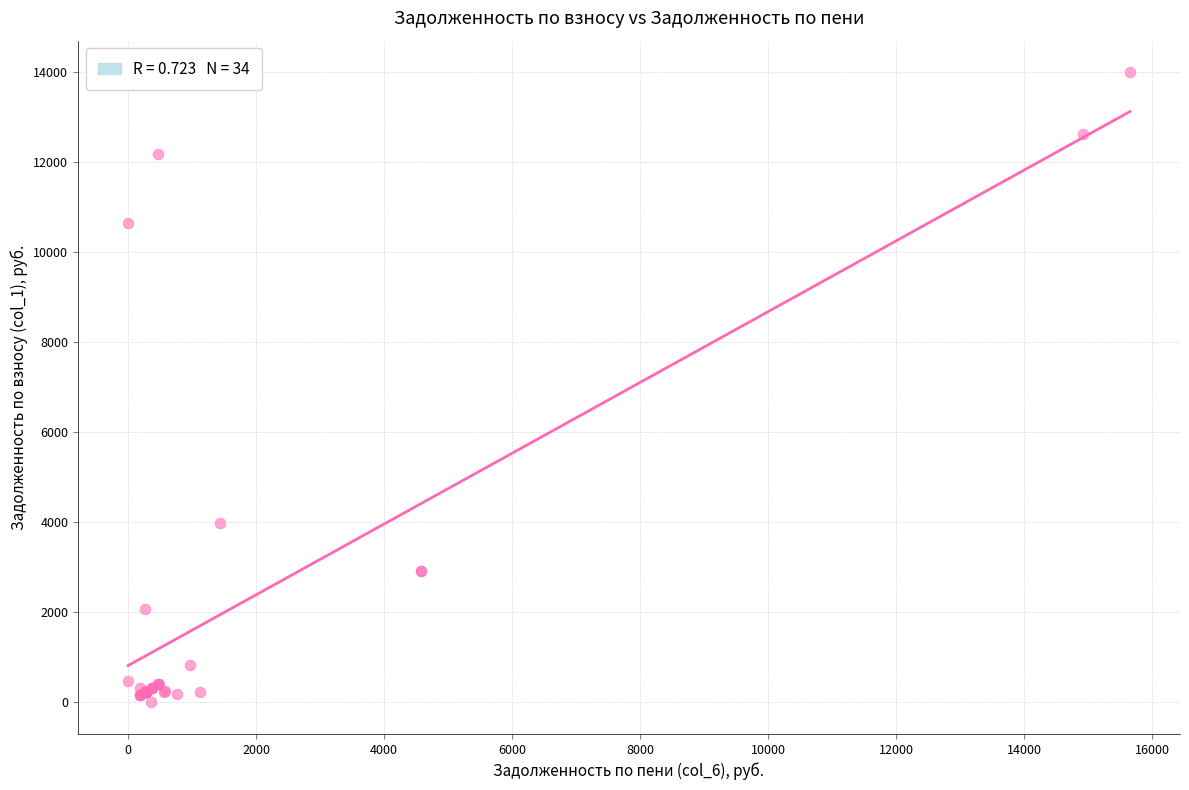

What Y value in the scatter plot is closest to 7001?

3981.4